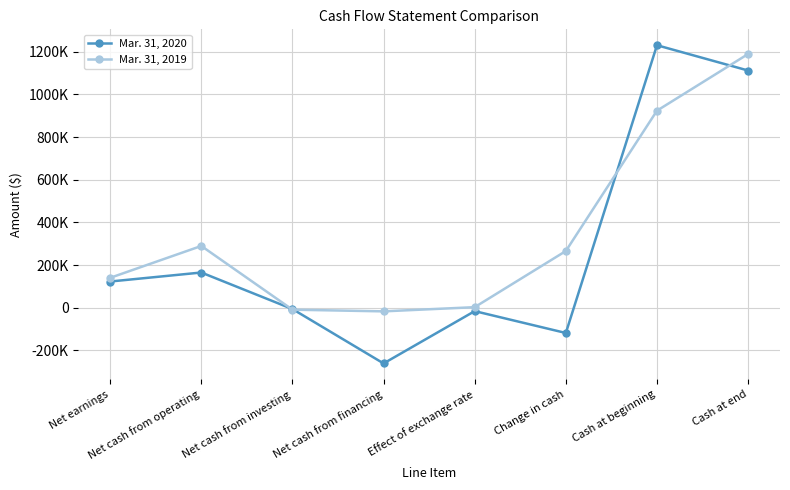

What are all the series names shown in the legend?

Mar. 31, 2020, Mar. 31, 2019